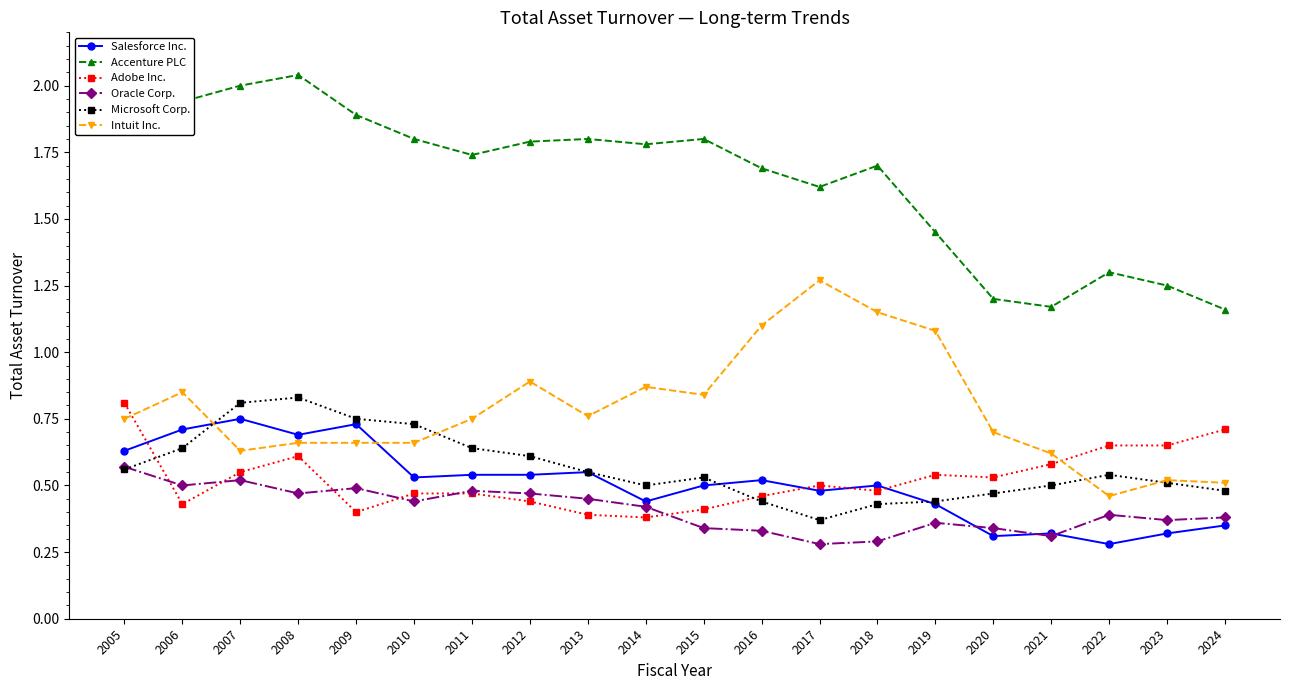

The value of Microsoft Corp. at 2012 is 0.6. True or false?

True